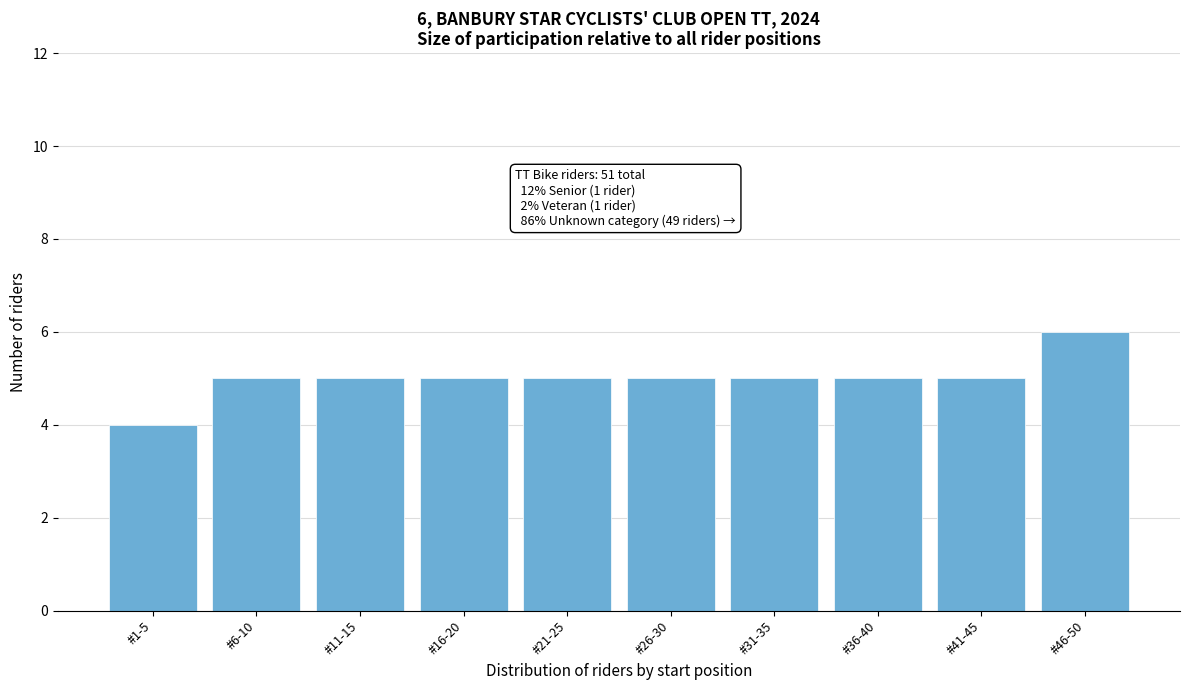

Reading right to left, transcribe all the data shown in this chart.

6	5	5	5	5	5	5	5	5	4